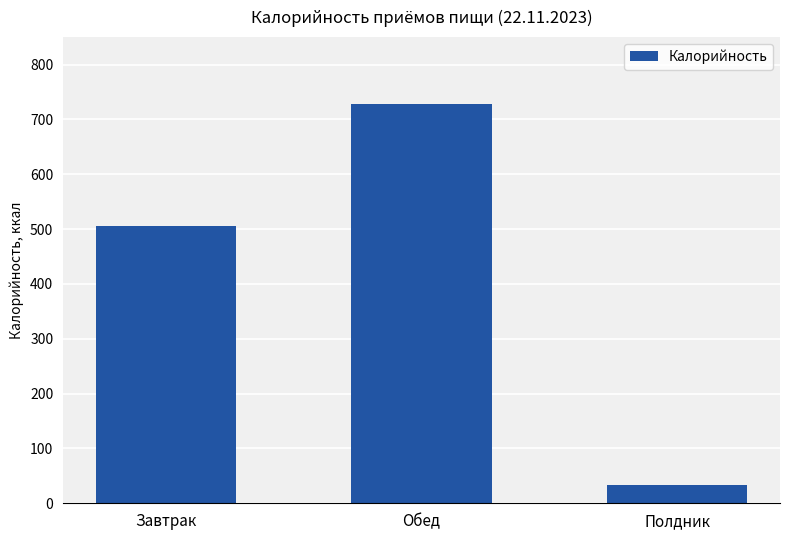

Reading right to left, extract all data points from this chart.

32.6	728.2	506.0